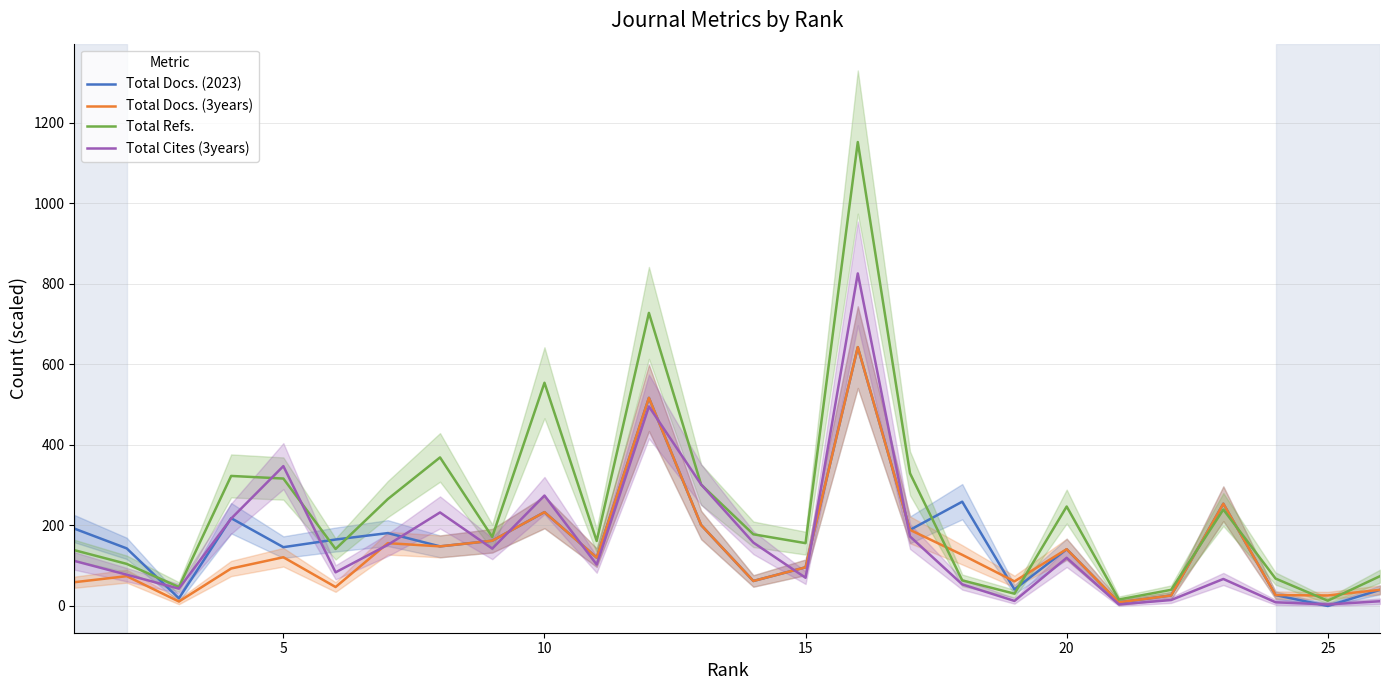

Is the value of Total Refs. at 5 greater than the value of Total Cites (3years) at 10?

Yes